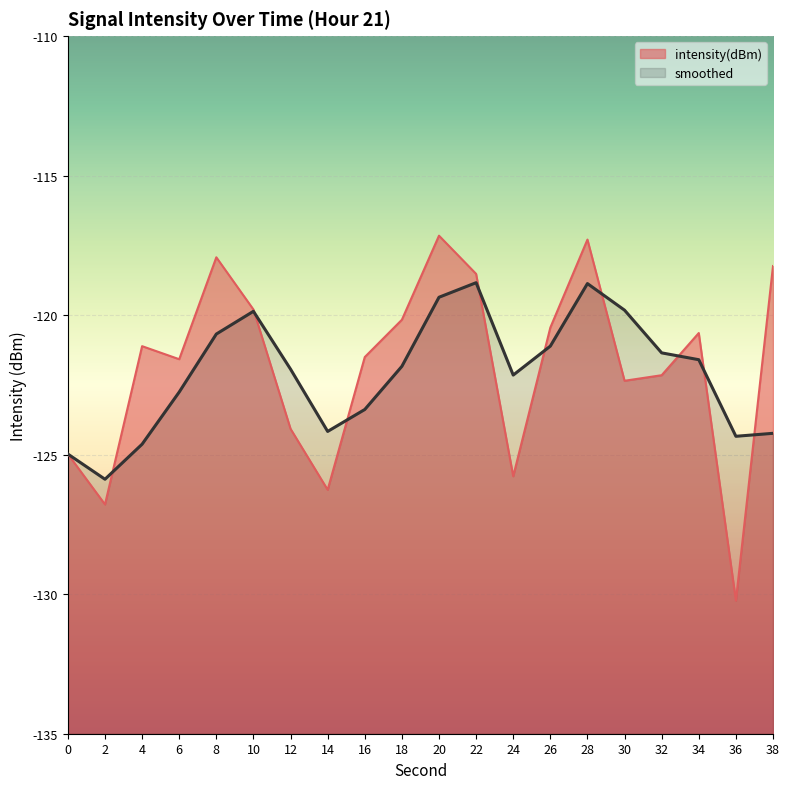

True or false: intensity(dBm) has a value of -197.2 at 4.

False